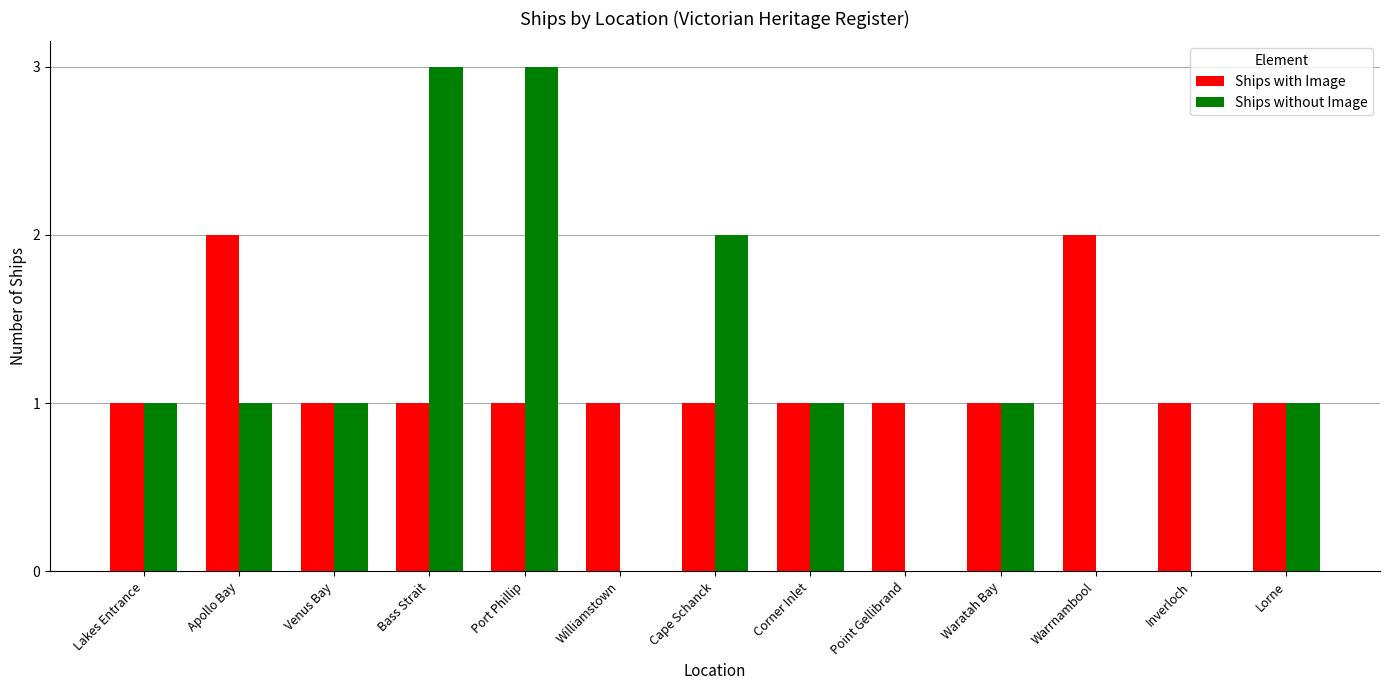

How many Ships without Image values are between 0 and 1?

10